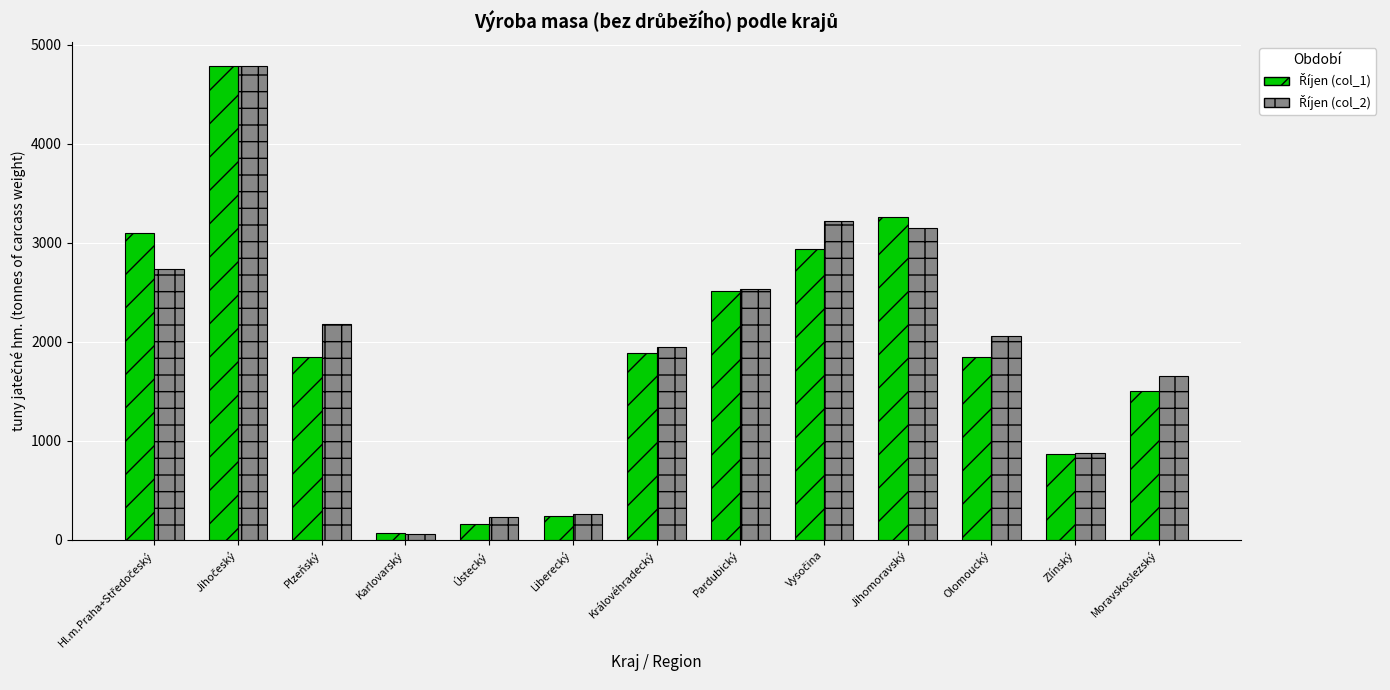

Is it true that Říjen (col_1) equals 865 at Zlínský?

True